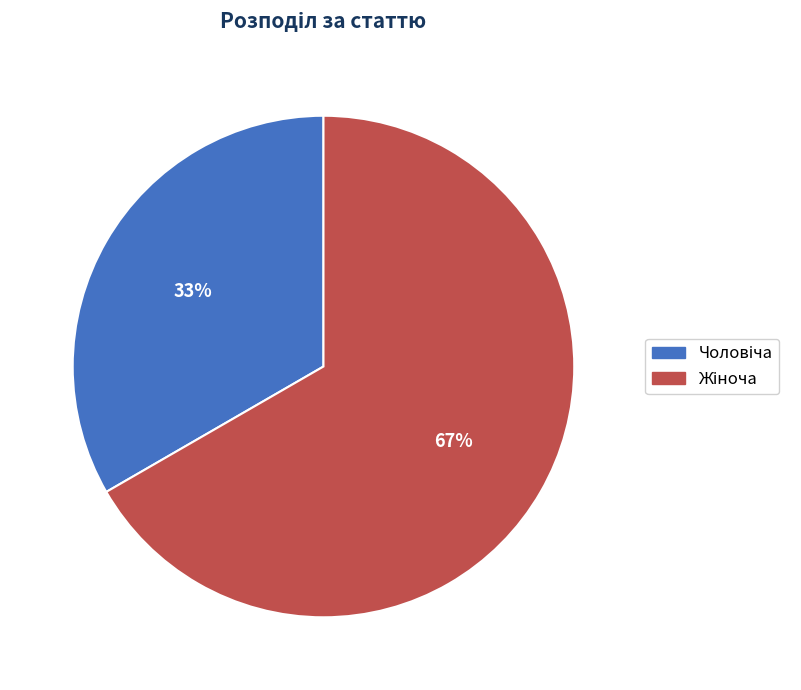

Is there any slice that represents more than half of the pie?

Yes